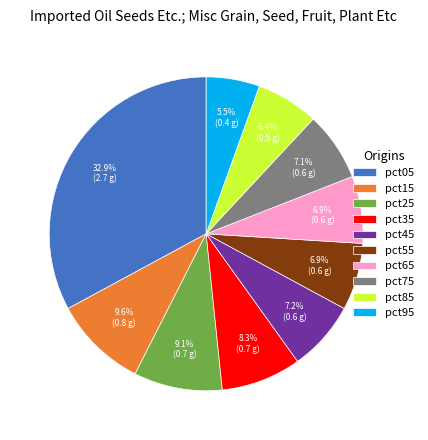

Is there a majority slice in this chart?

No